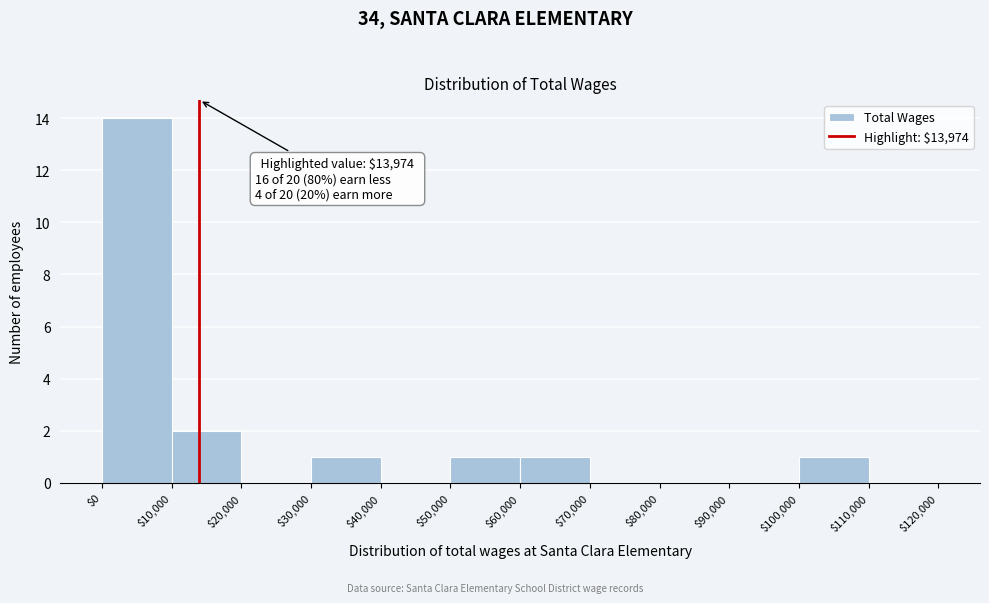

Which range on the x-axis has the tallest bar?

$0 to $10,000